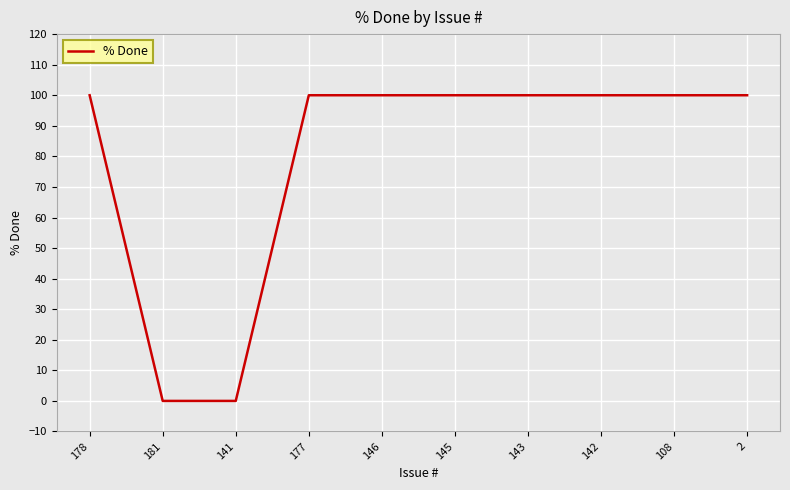

How many series are shown in this chart?

1